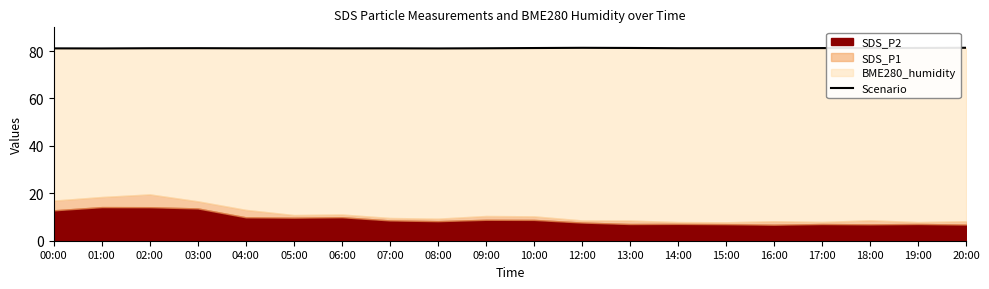

Is it true that the value at 20:00 is 124.8?

False